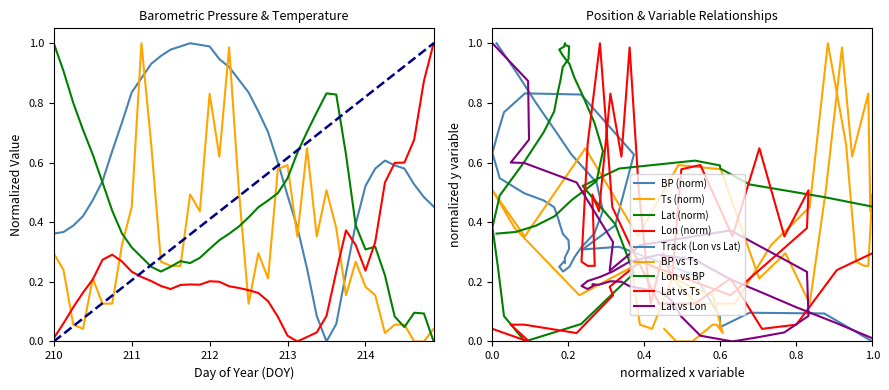

The Lat series shows 0.8 at 213.5. True or false?

True